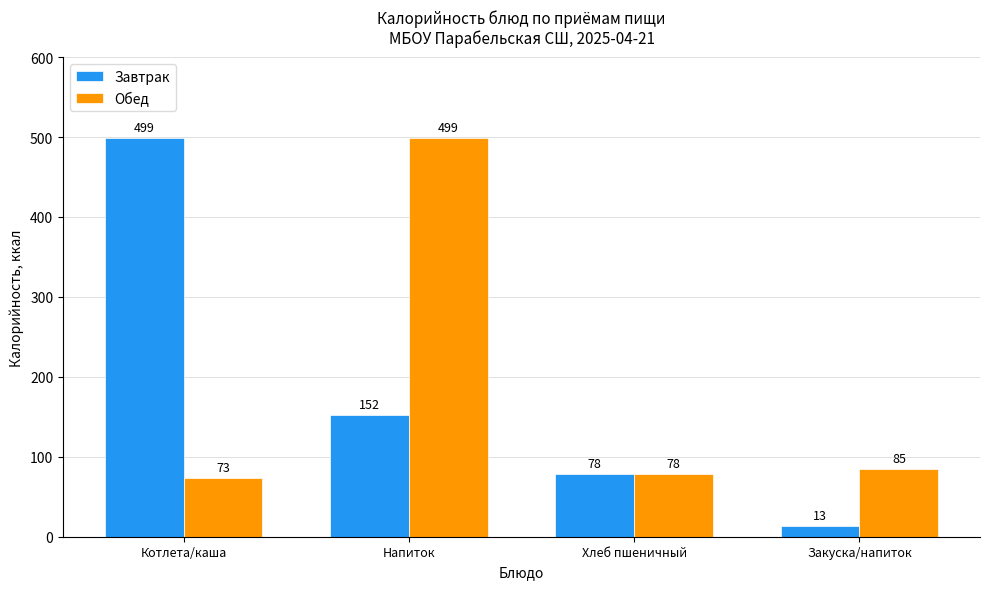

What is the total value across all series at Закуска/напиток?

98